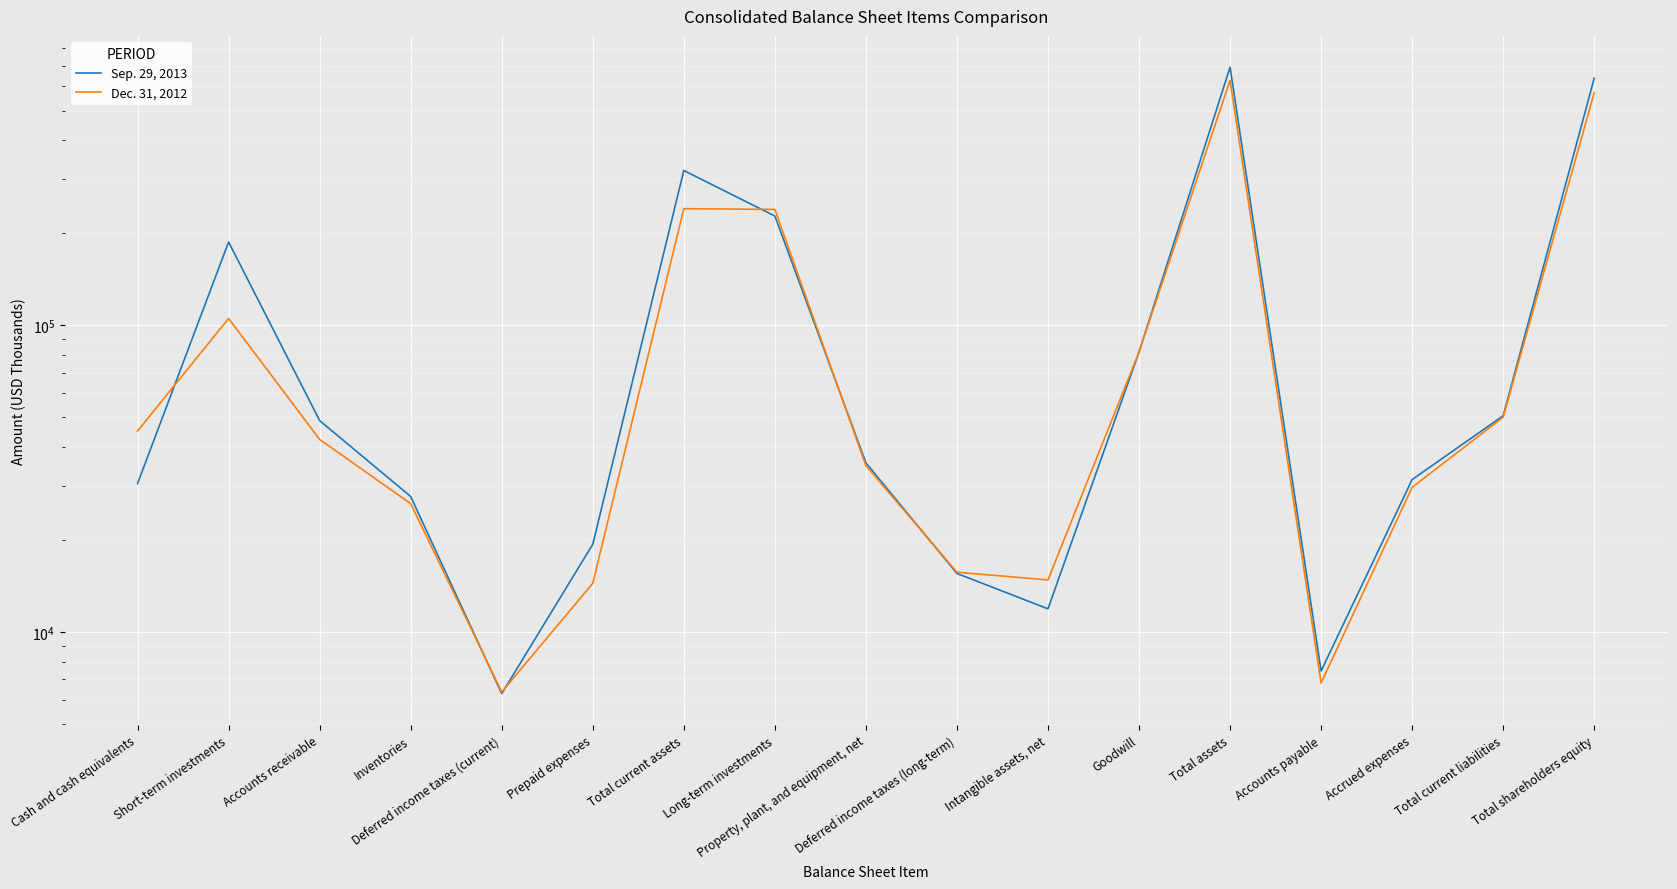

How many distinct data groups are displayed?

2